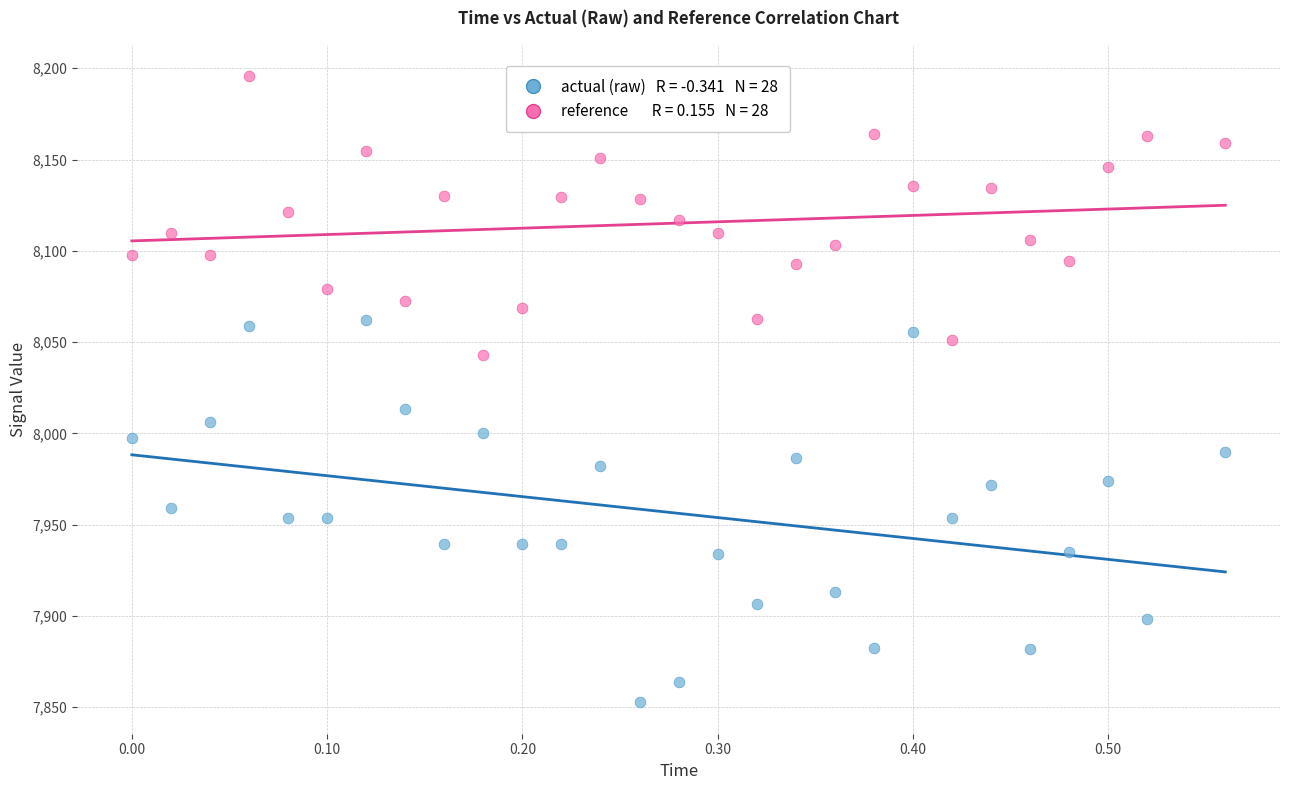

Across all data points, what is the range of Y values (max minus min)?

343.0